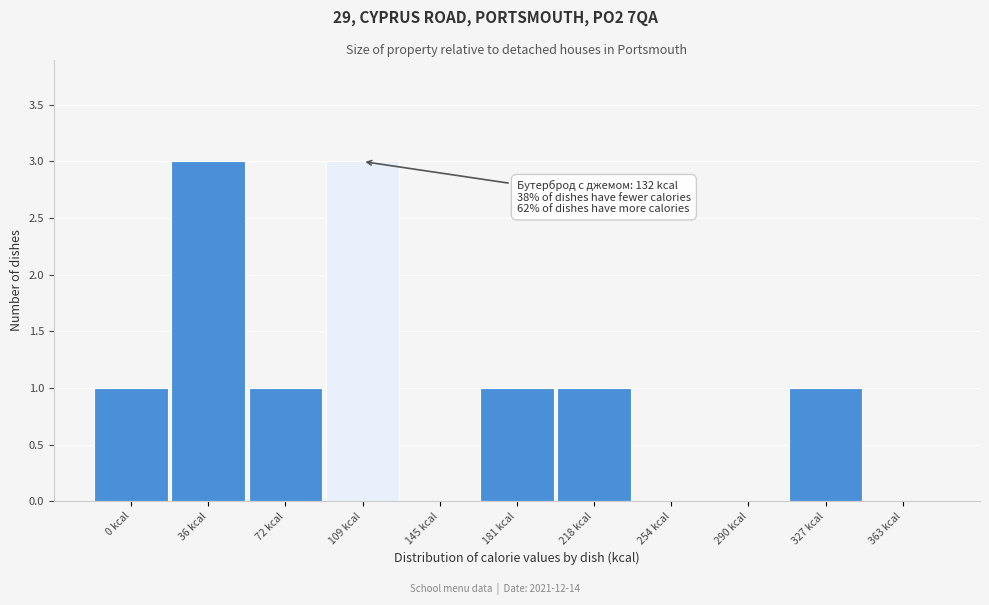

Reading right to left, what are all the values shown in this chart?

363 kcal=0	327 kcal=1	290 kcal=0	254 kcal=0	218 kcal=1	181 kcal=1	145 kcal=0	109 kcal=3	72 kcal=1	36 kcal=3	0 kcal=1